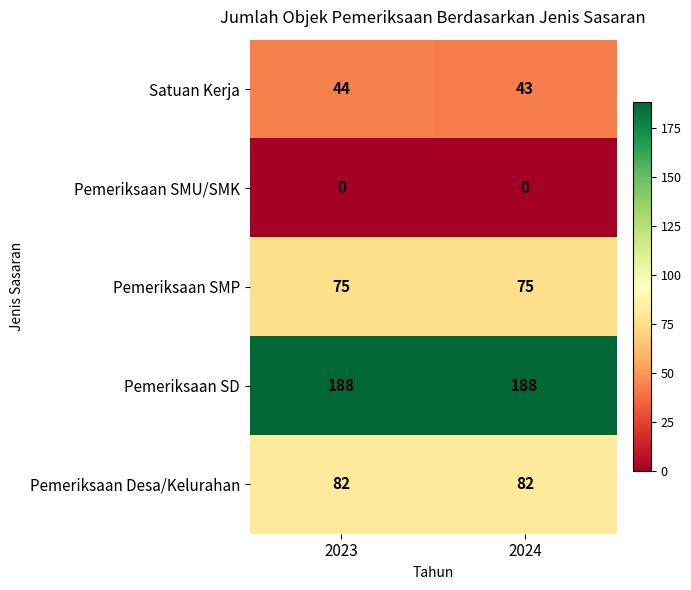

Is it true that Pemeriksaan Desa/Kelurahan equals 137 at 2024?

False